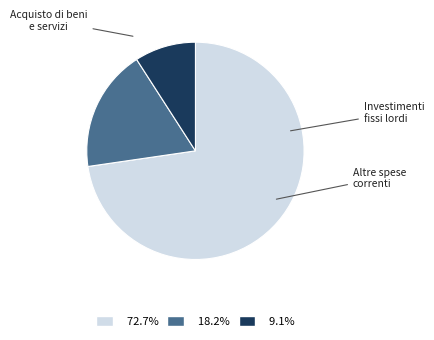

Is there any slice that represents more than half of the pie?

Yes